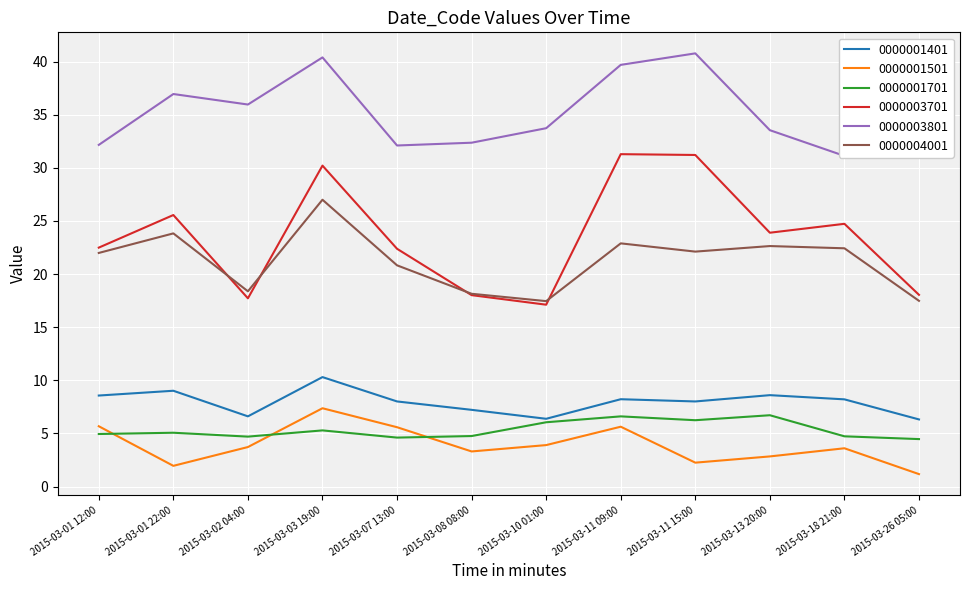

How many data points in 0000001401 are above 8?

8